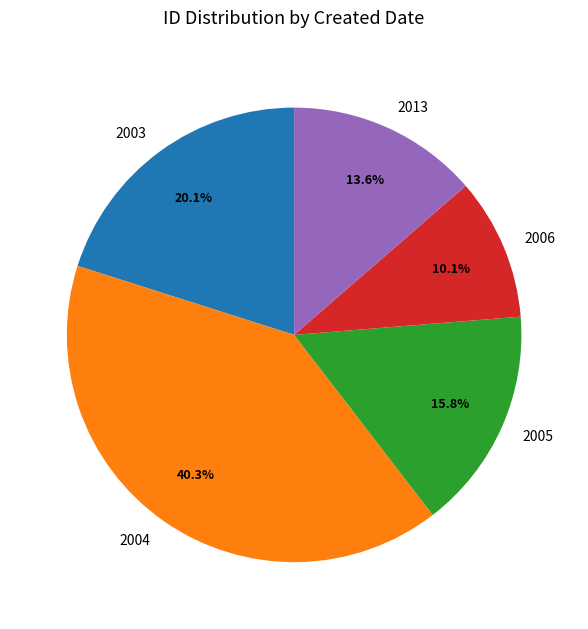

Does 2005 represent more than half of the total?

No